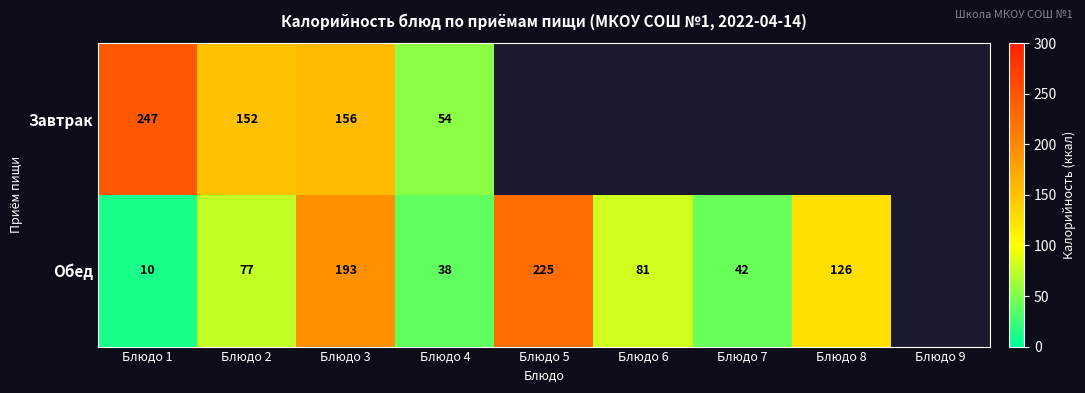

The value of Завтрак at Блюдо 3 is 206.6. True or false?

False